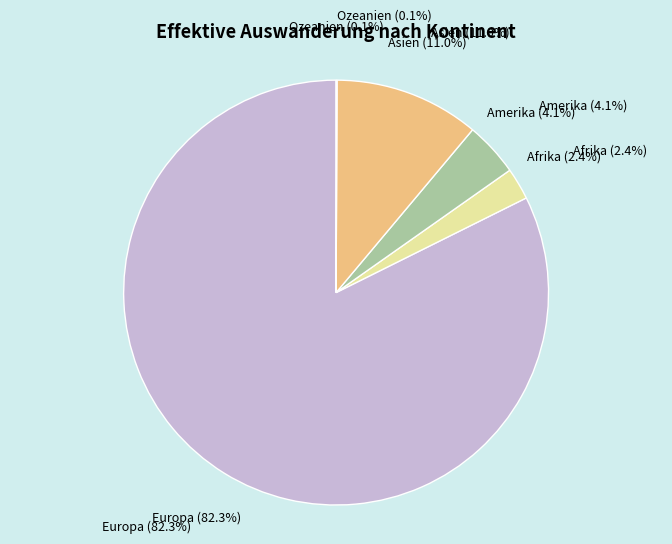

Is Afrika the majority of the pie?

No